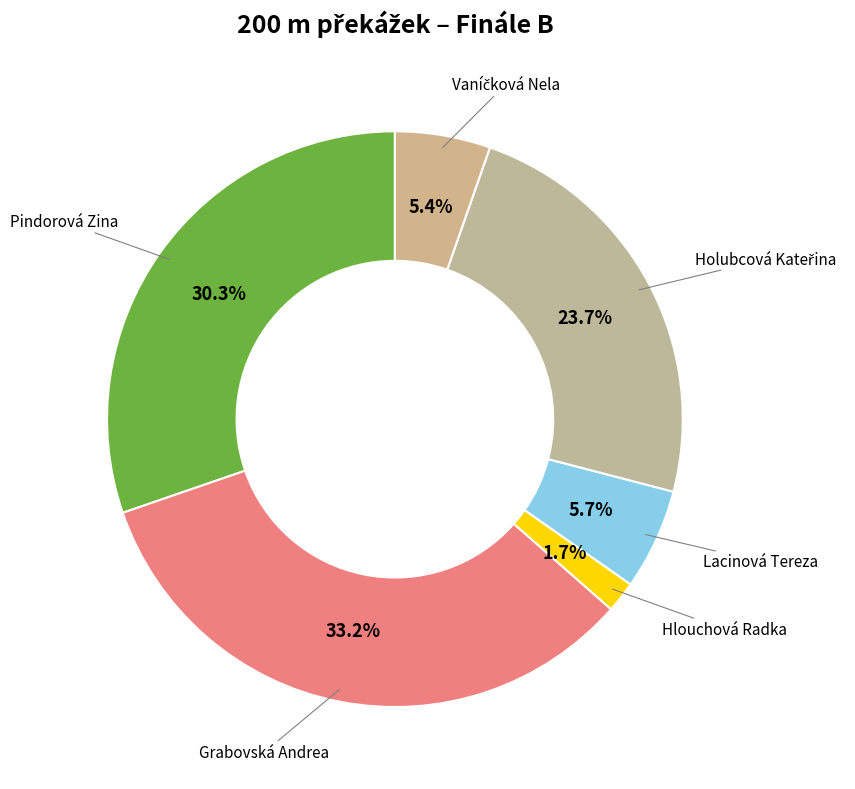

How many slices are in this pie chart?

6